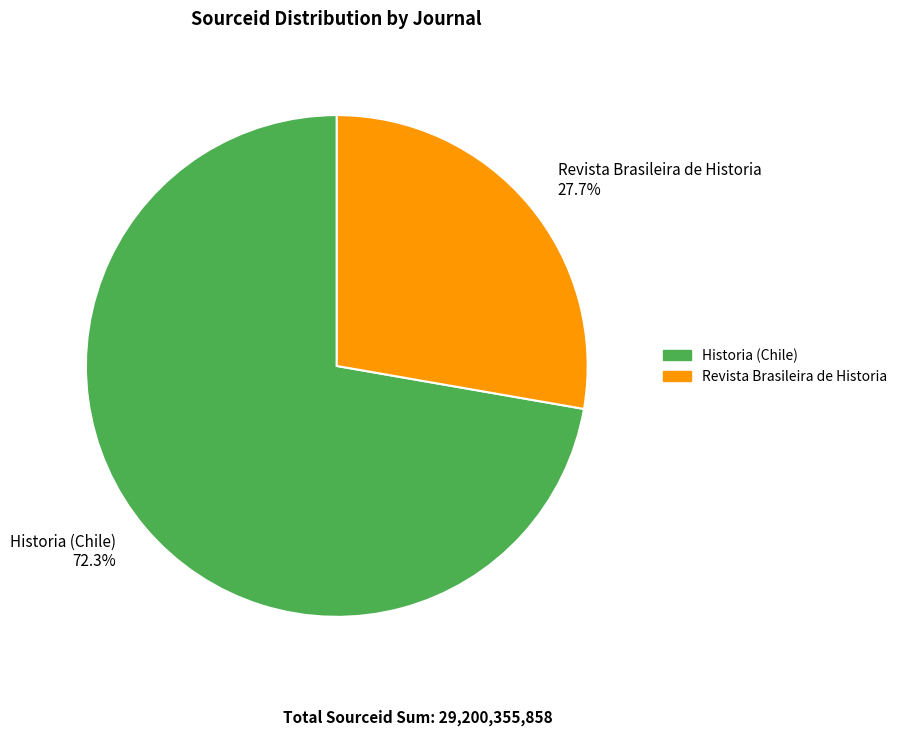

True or false: Revista Brasileira de Historia accounts for 34% of the total.

False